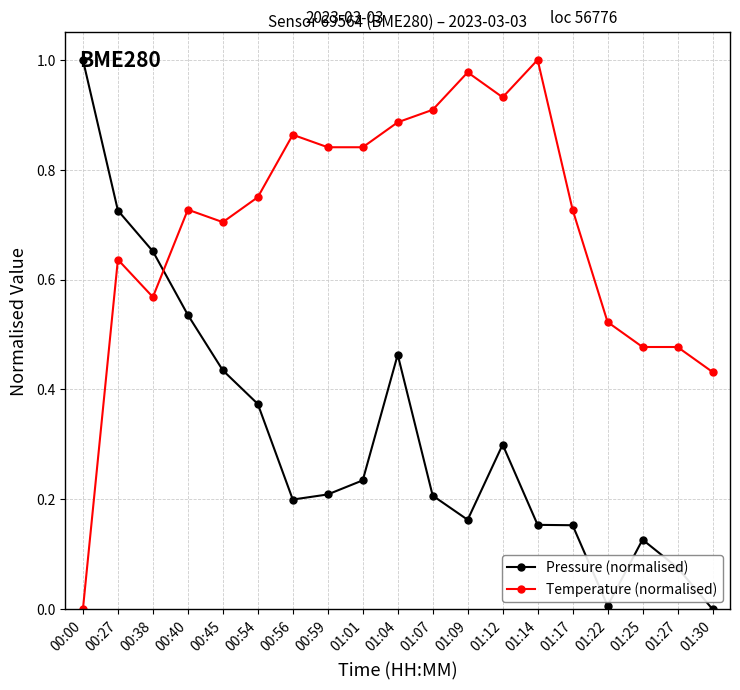

What is the sum of the Temperature (normalised) values at 00:40 and 01:07?

1.6